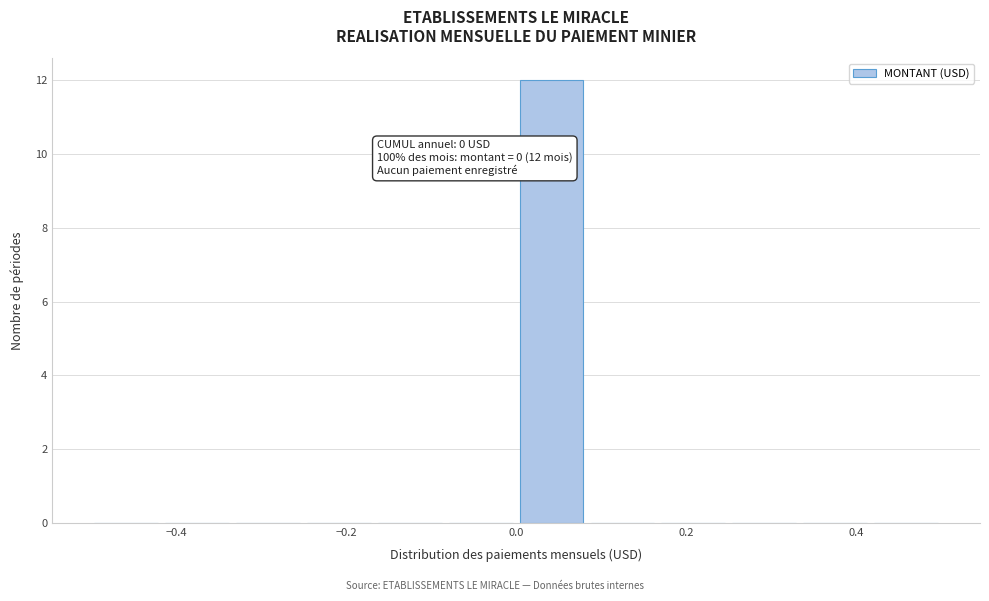

Over which range of the x-axis is the bar tallest?

0.00 to 0.08